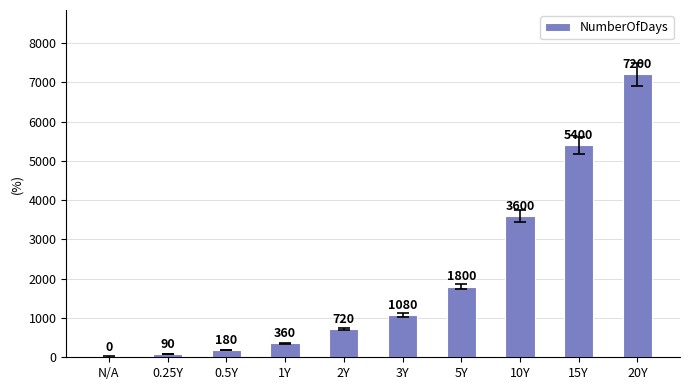

Is it true that the value at 2Y is 720?

True